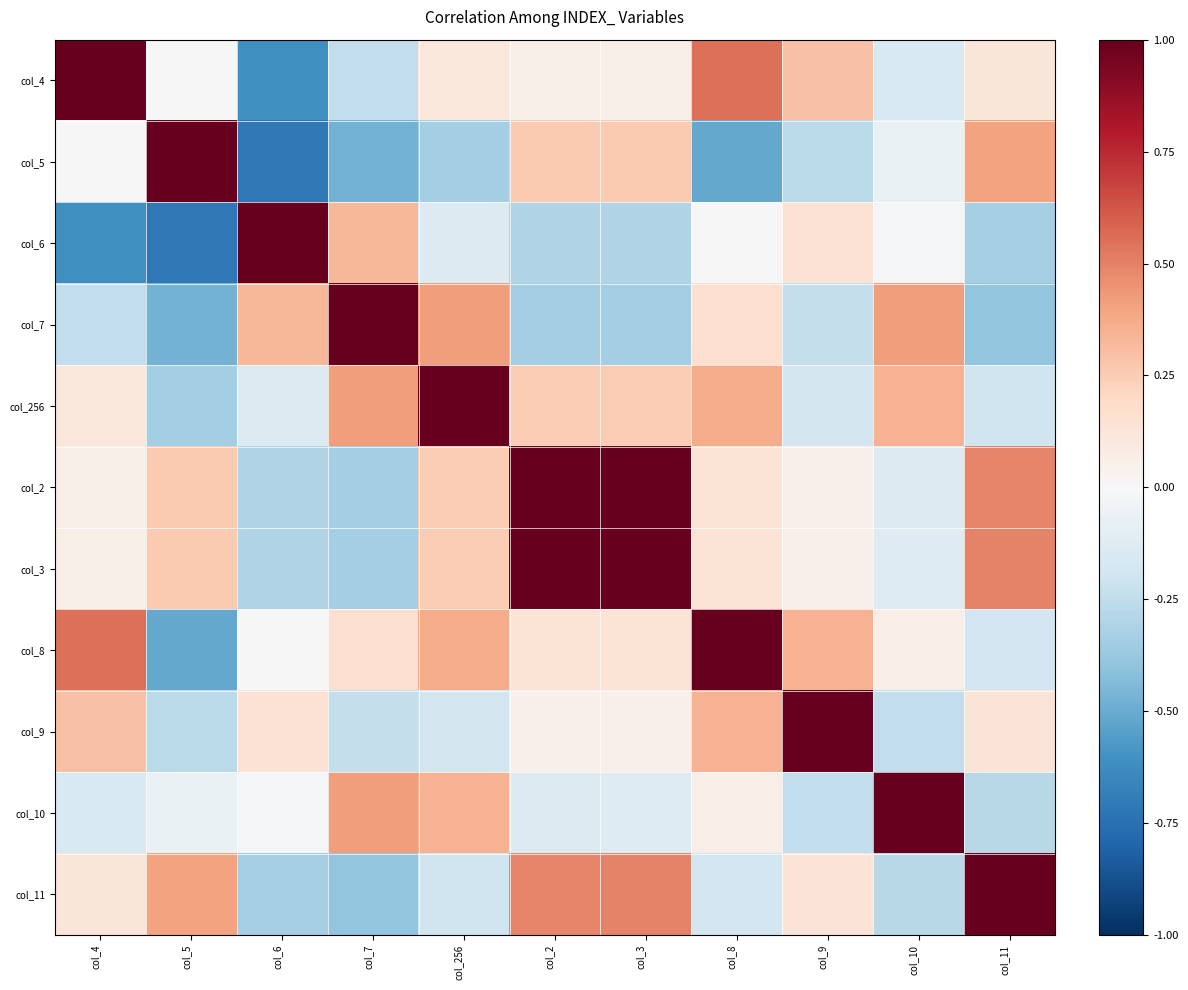

At which category does the chart reach its minimum across all series?

col_6